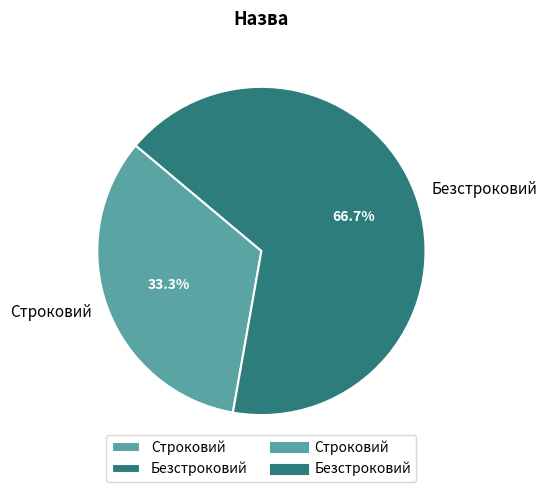

How many segments does this pie chart have?

2